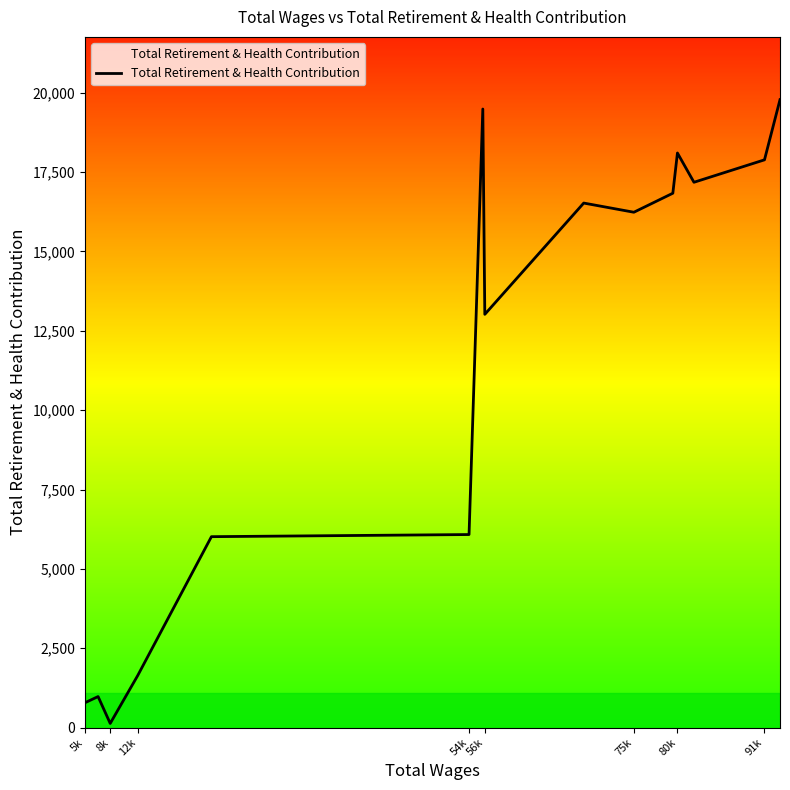

What is the maximum value shown in the chart?

19781